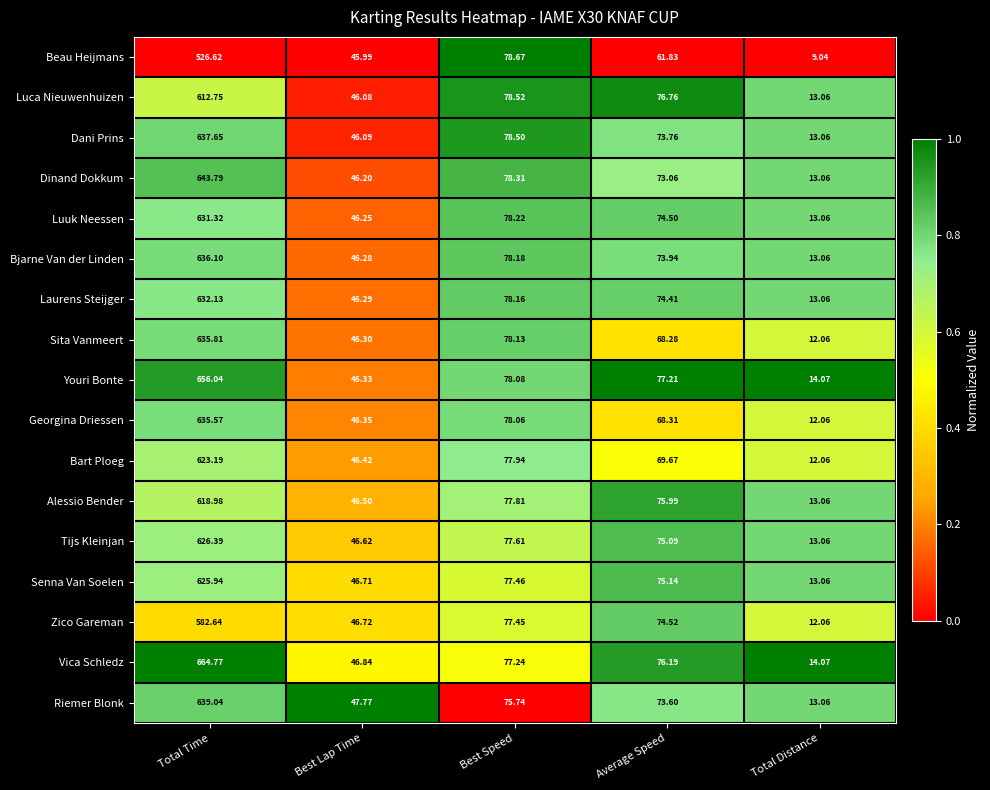

Which series has the largest range (max minus min)?

Vica Schledz